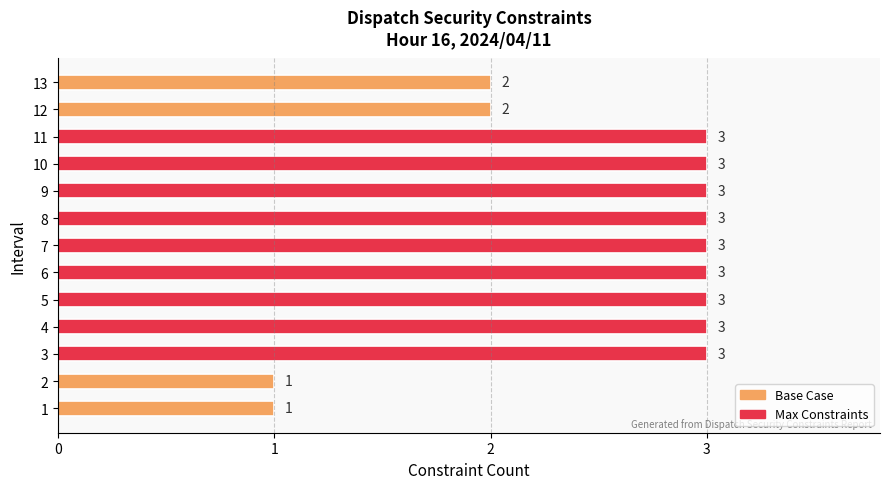

Reading bottom to top, list all the values displayed in this chart.

1=1	2=1	3=3	4=3	5=3	6=3	7=3	8=3	9=3	10=3	11=3	12=2	13=2